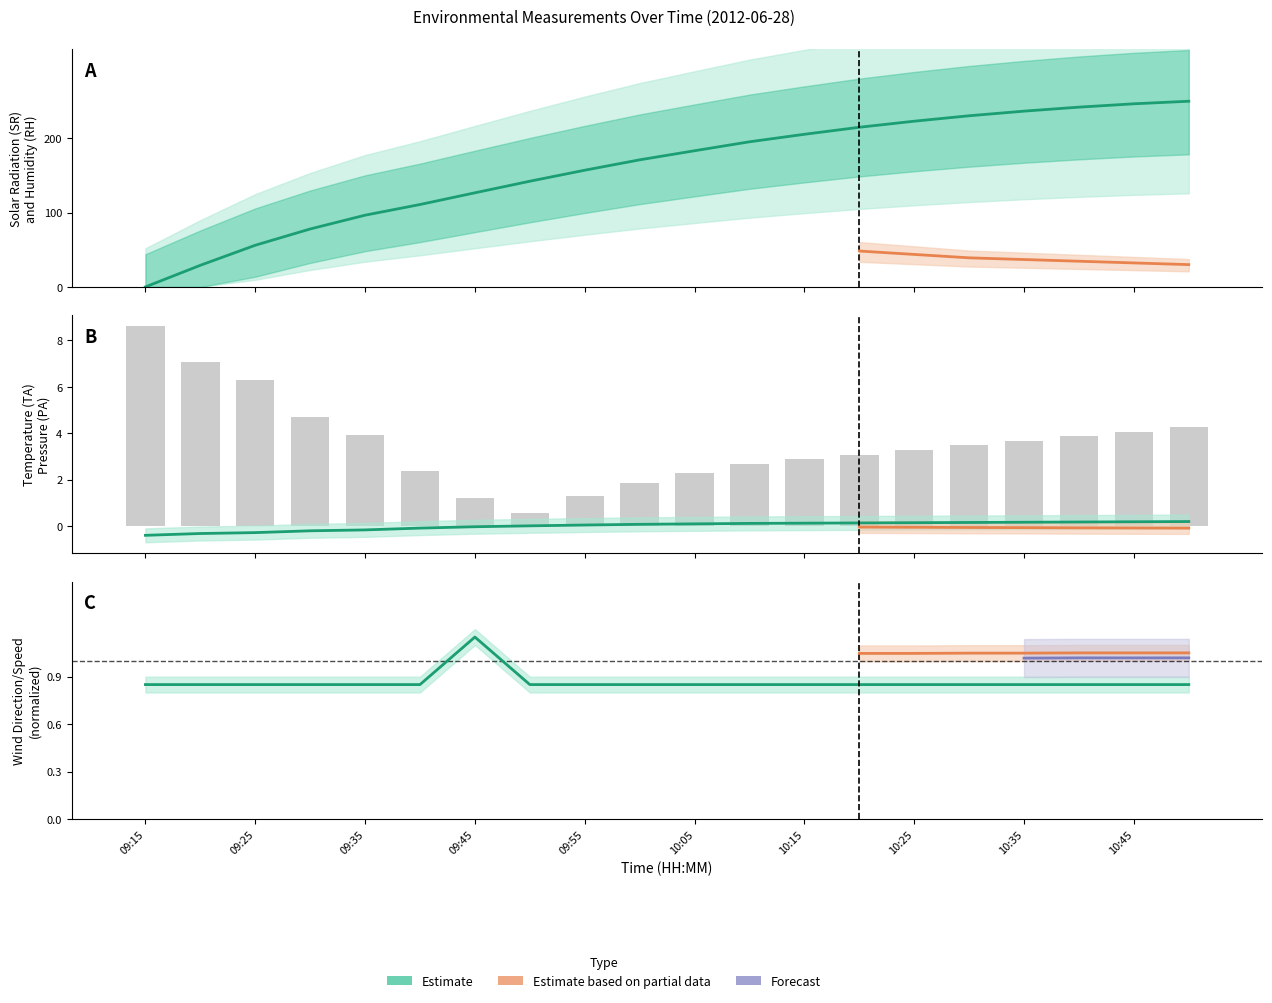

How many data points does each series have?

20